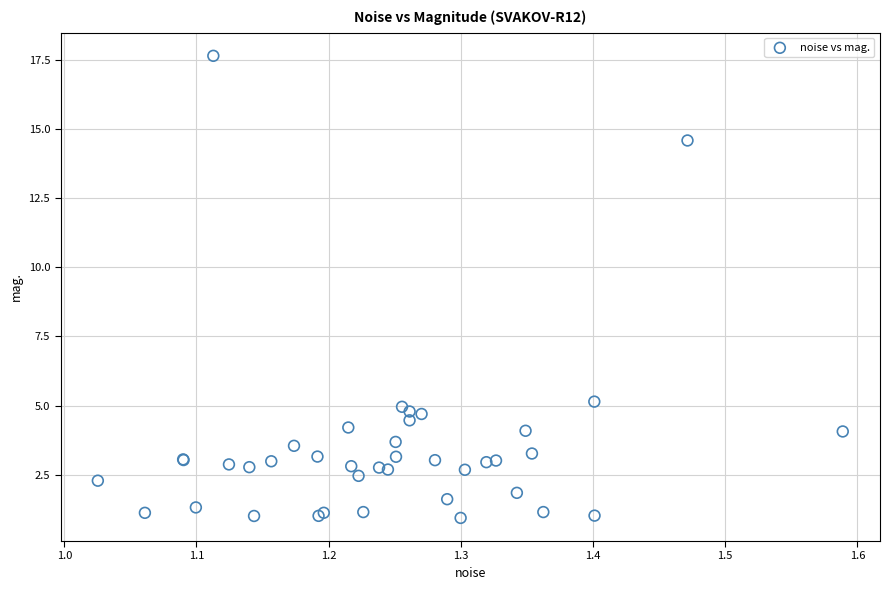

What Y value in the scatter plot is closest to 9?

5.1